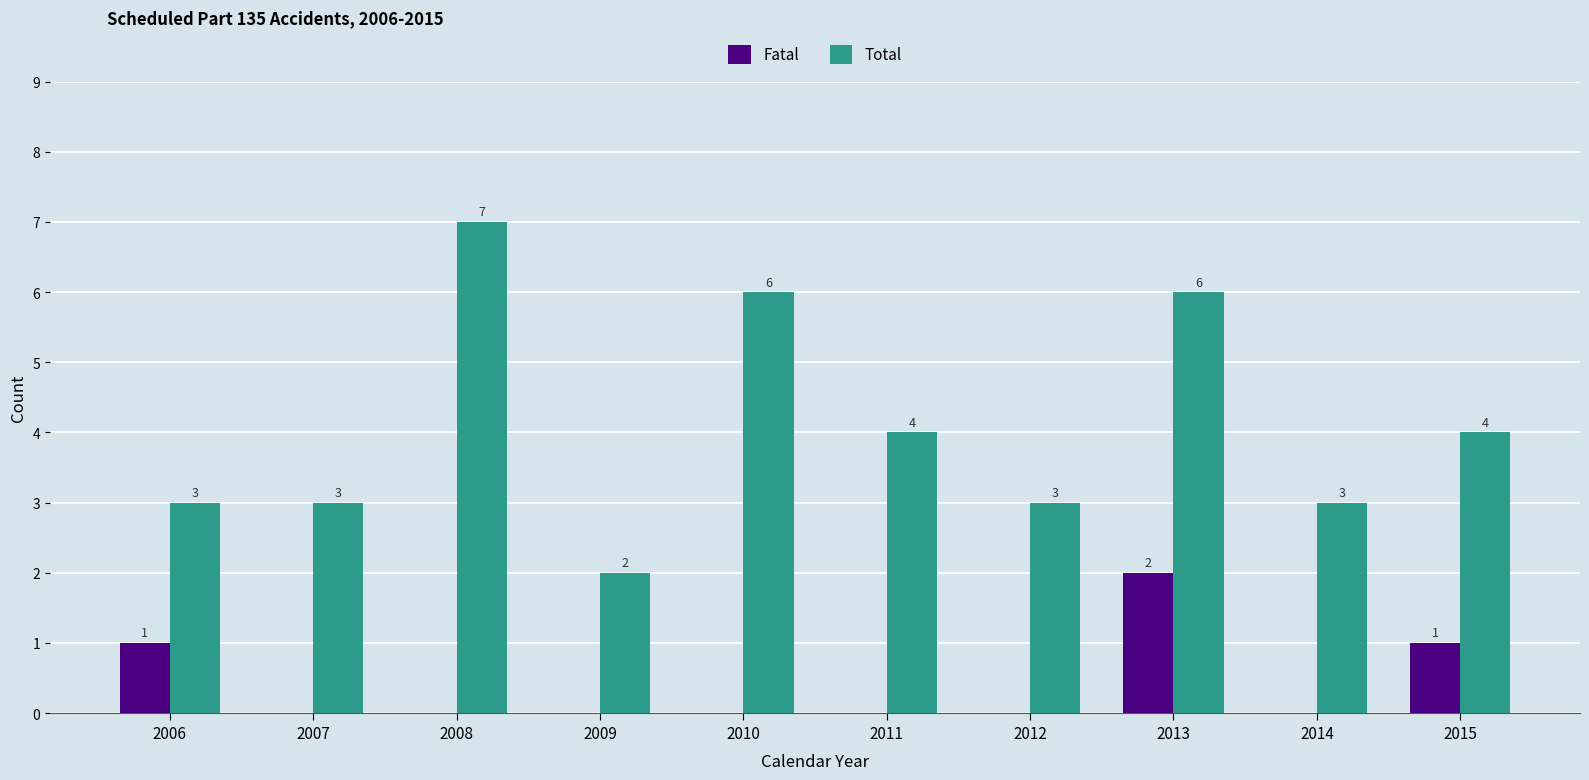

What is the total value across all series at 2008?

7